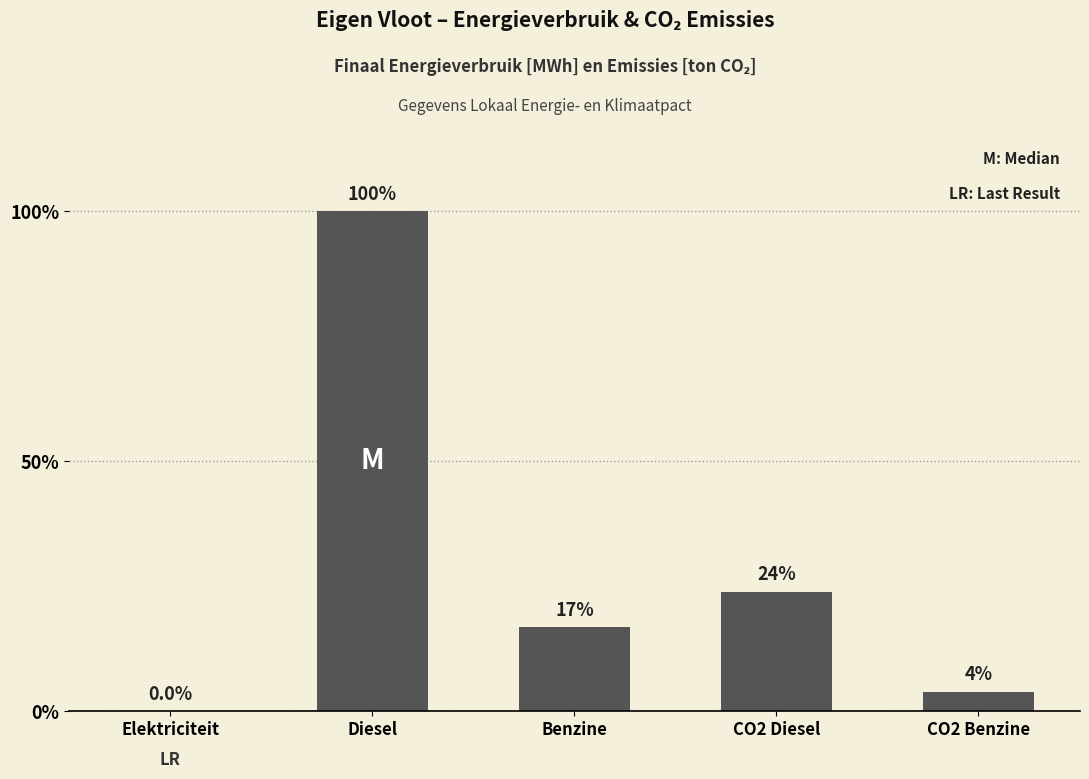

Is it true that the value at Diesel is 1094.4?

False